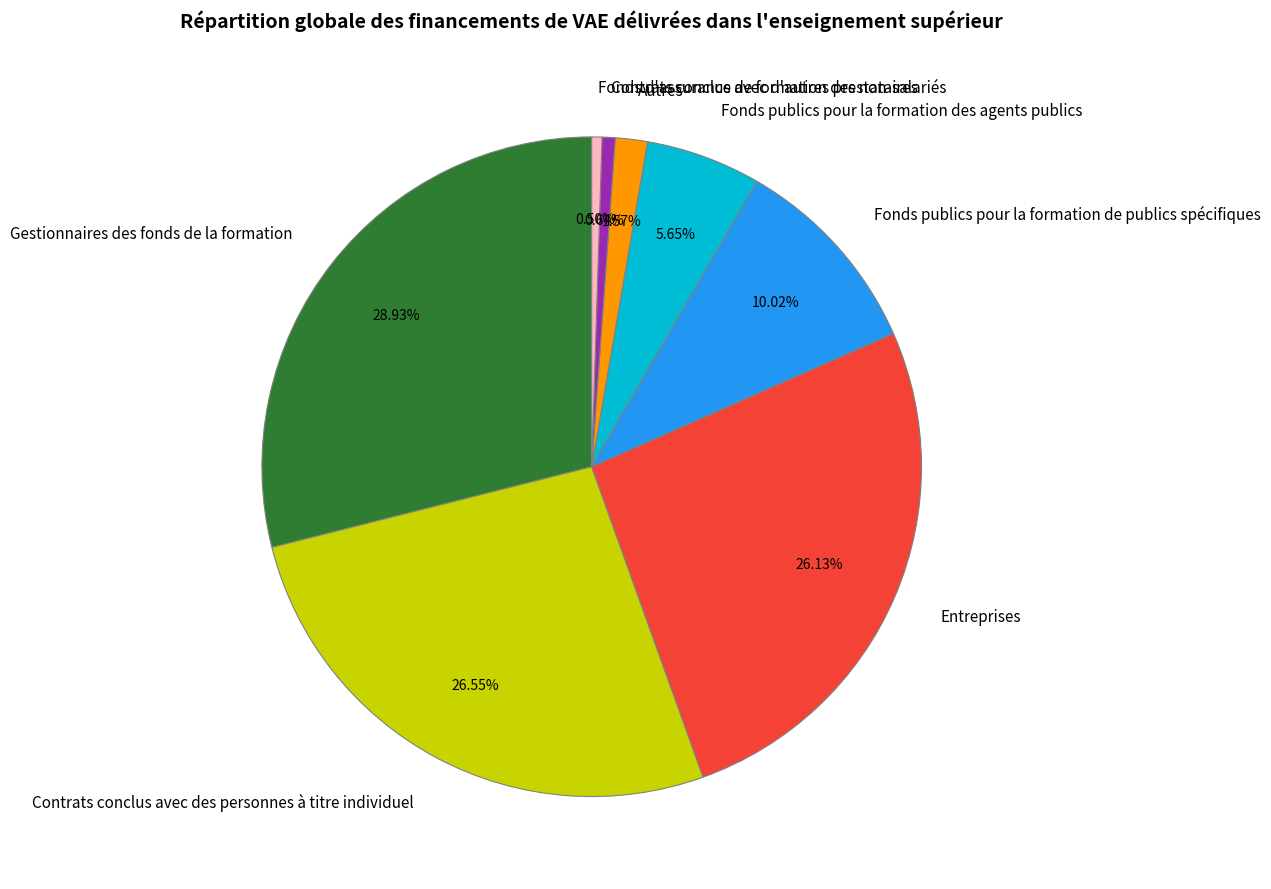

What percentage is NOT represented by Entreprises?

73.9%